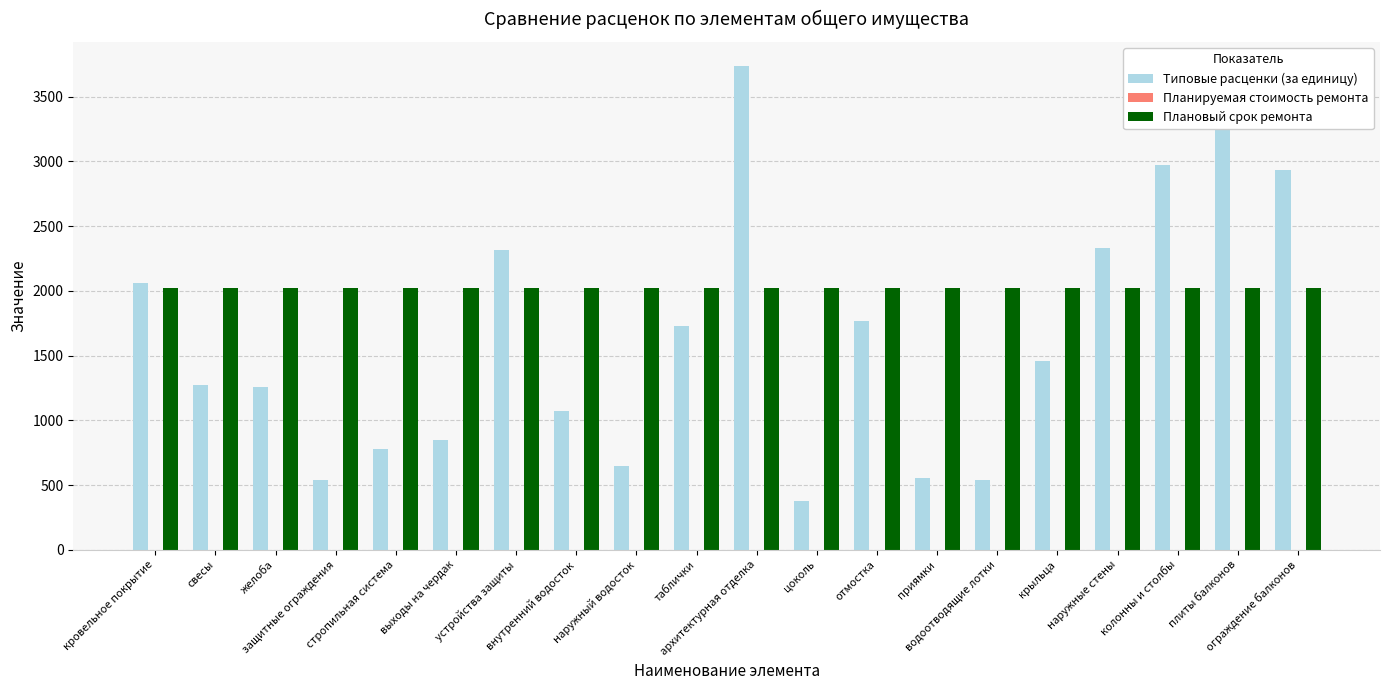

What is the average value of the Типовые расценки (за единицу) series?

1623.6